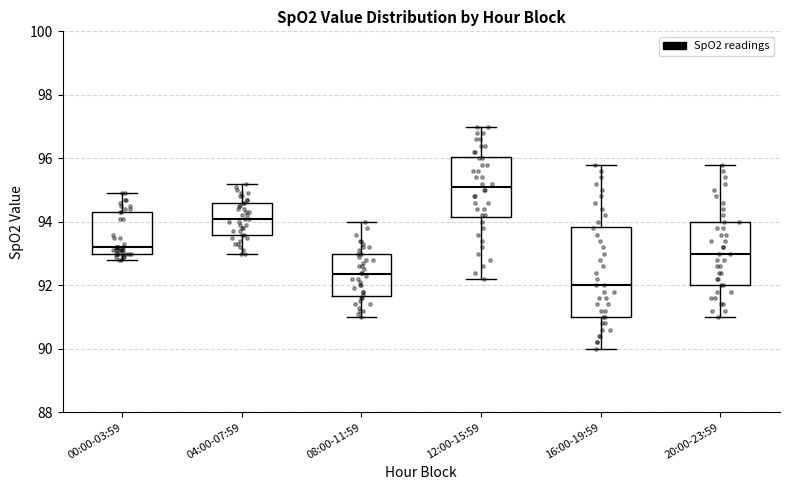

Reading left to right, read every box against the y-axis: the position of its median line, the range the box covers, and the ends of its whiskers. The values are not printed on the chart, so give them approximately, as read against the axis.

00:00-03:59: median 93.2, box 93.0 to 94.4, whiskers 92.8 to 95.0
04:00-07:59: median 94.2, box 93.6 to 94.6, whiskers 93.0 to 95.2
08:00-11:59: median 92.4, box 91.6 to 93.0, whiskers 91.0 to 94.0
12:00-15:59: median 95.2, box 94.2 to 96.0, whiskers 92.2 to 97.0
16:00-19:59: median 92.0, box 91.0 to 93.8, whiskers 90.0 to 95.8
20:00-23:59: median 93.0, box 92.0 to 94.0, whiskers 91.0 to 95.8